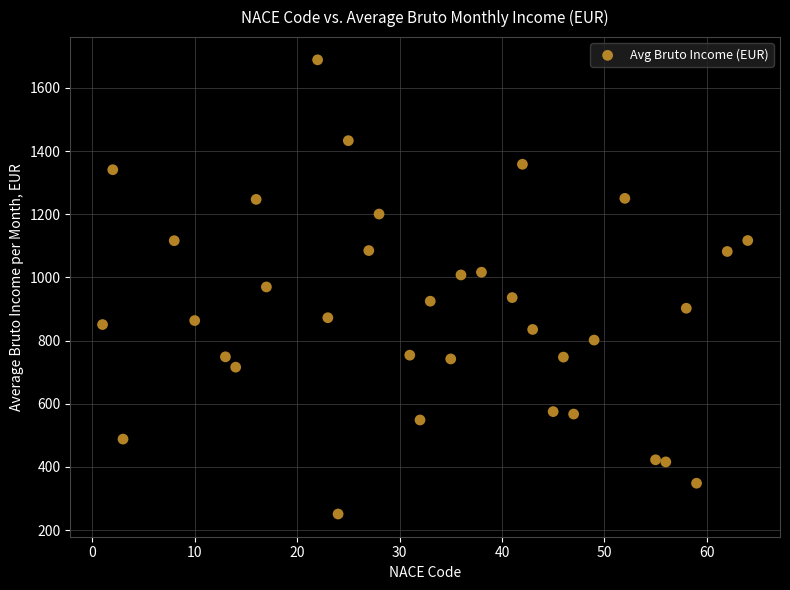

What is the range of Y values (max minus min)?

1437.8